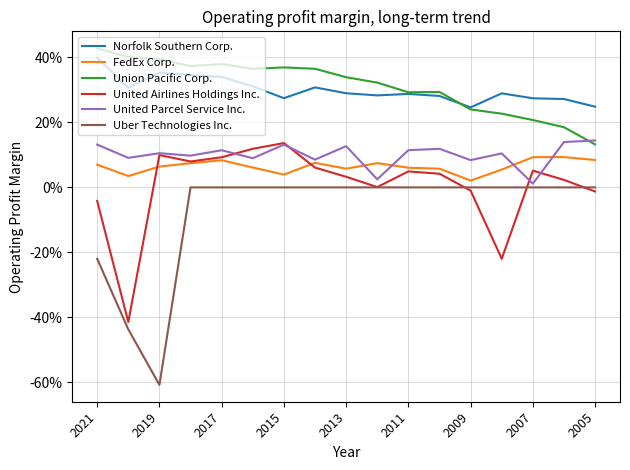

What are all the series names shown in the legend?

Norfolk Southern Corp., FedEx Corp., Union Pacific Corp., United Airlines Holdings Inc., United Parcel Service Inc., Uber Technologies Inc.